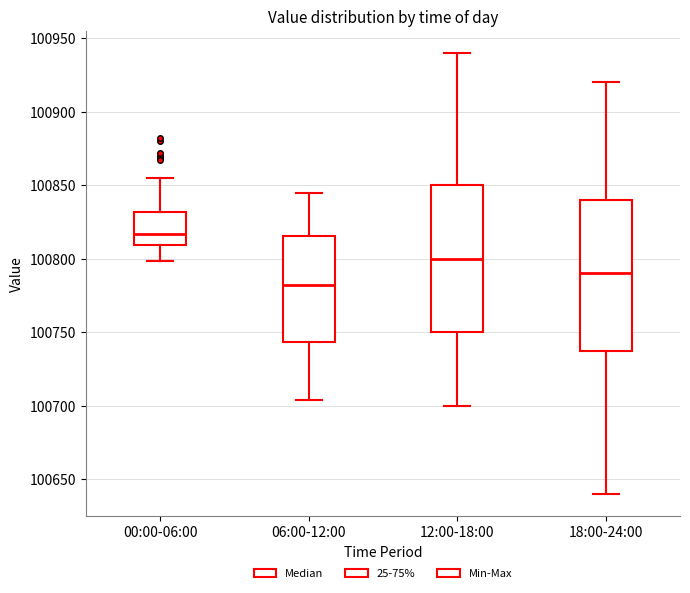

Which box's median line is the highest?

00:00-06:00